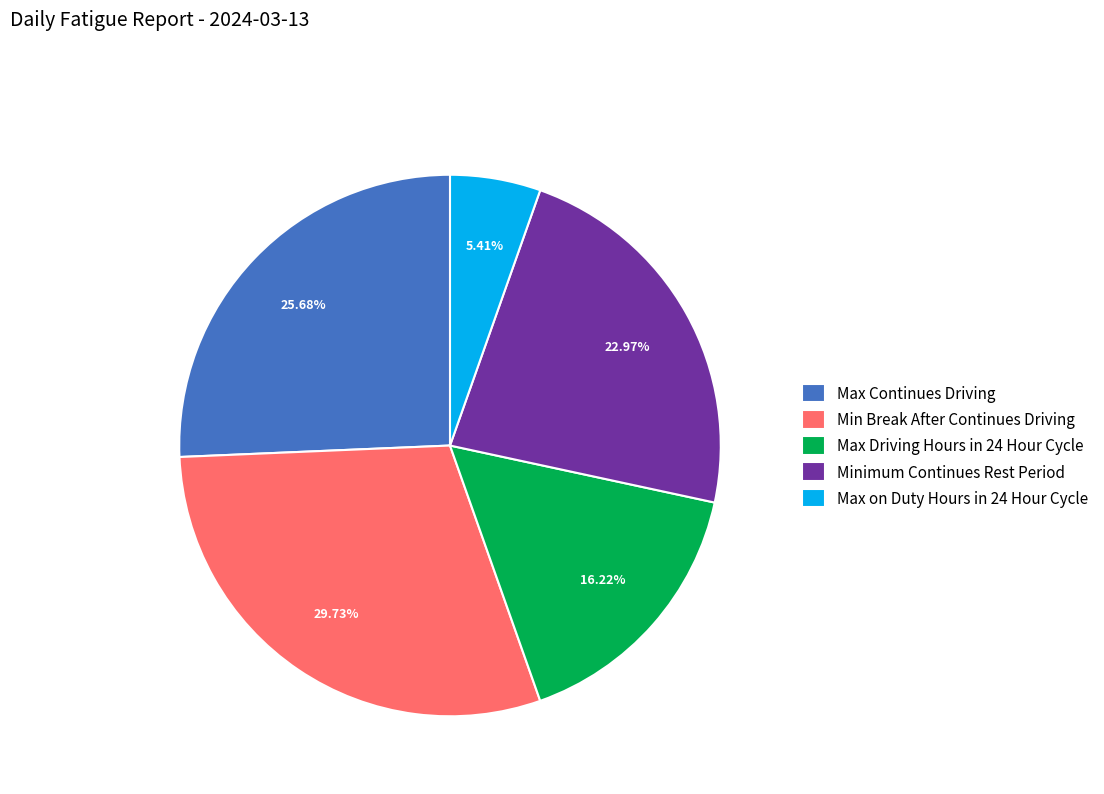

What is the ratio of the value at Max Continues Driving to the value at Max Driving Hours in 24 Hour Cycle?

1.6